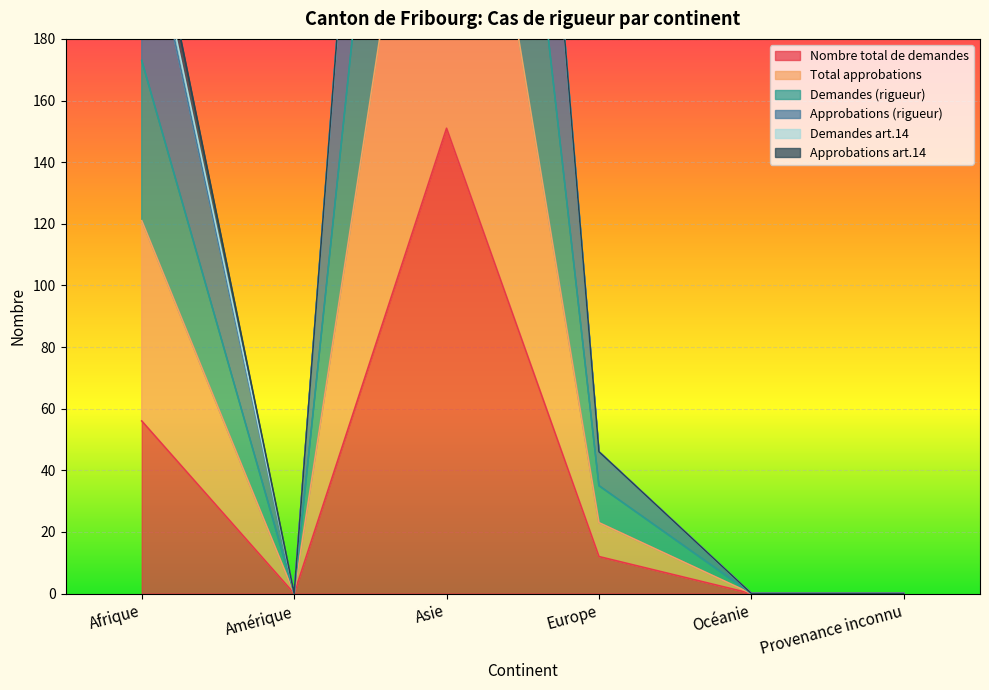

Is it true that Nombre total de demandes equals 0 at Océanie?

True